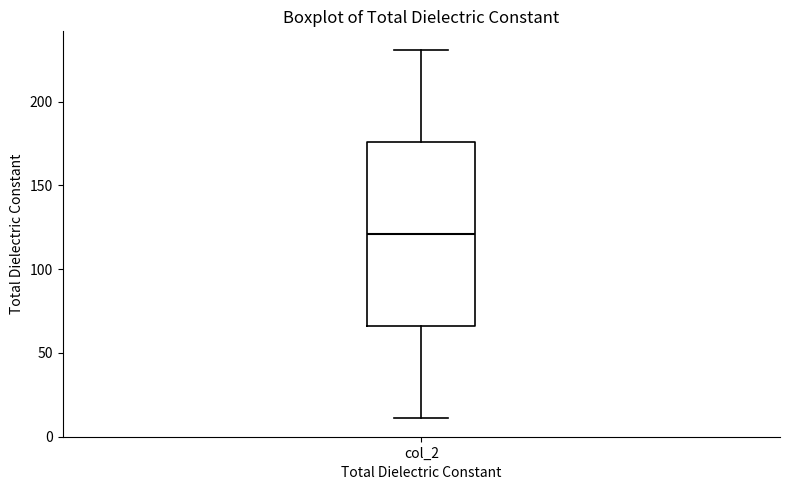

Transcribe this box plot: give where the median line is, the range the box spans, and where the two whiskers end, as read against the y-axis. The values are not printed on the chart, so give them approximately, as read against the axis.

median 120, box 65 to 175, whiskers 10 to 230